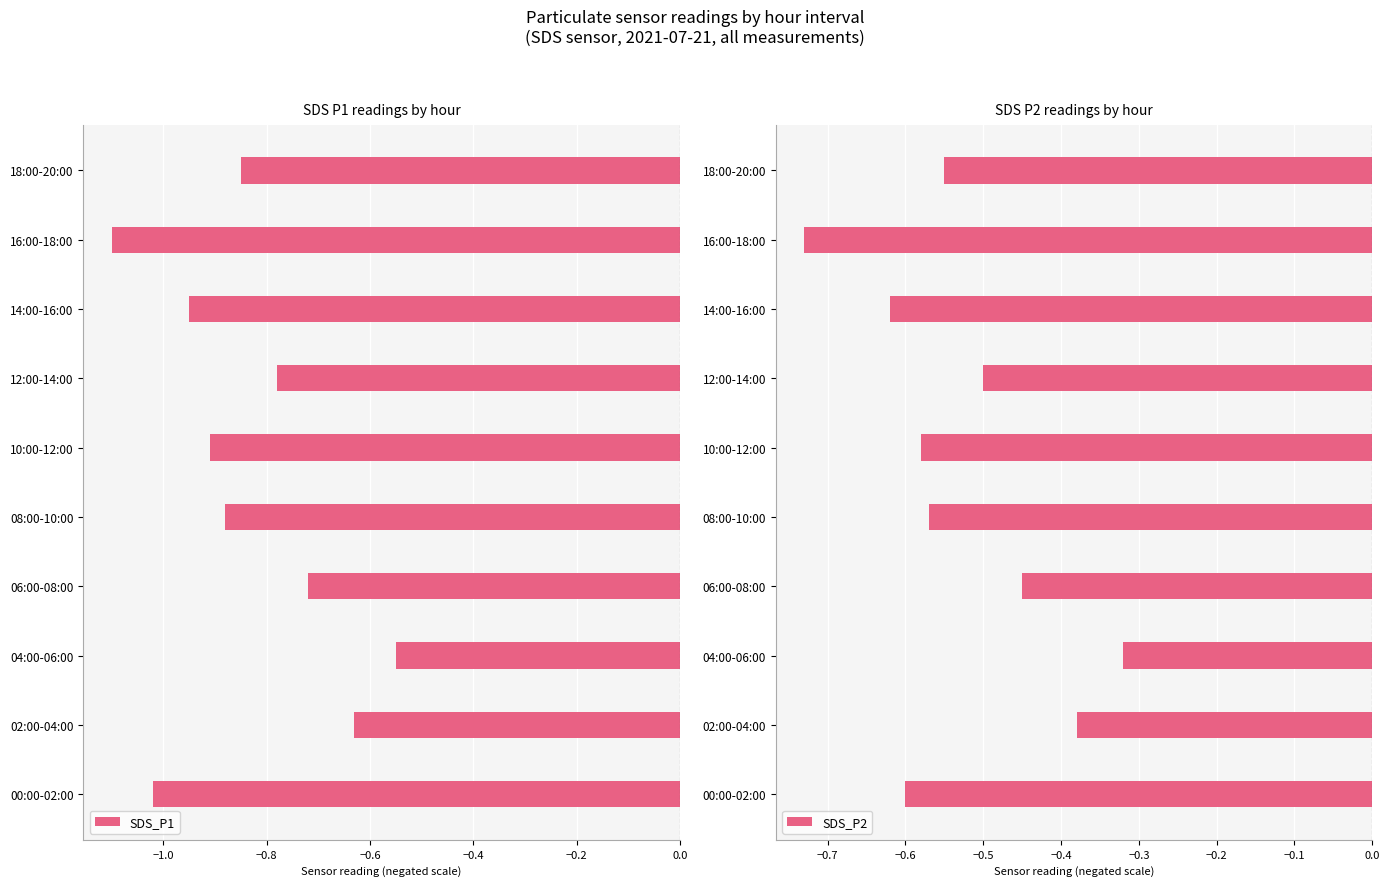

The value of SDS_P1 at 16:00-18:00 is -1.4. True or false?

False